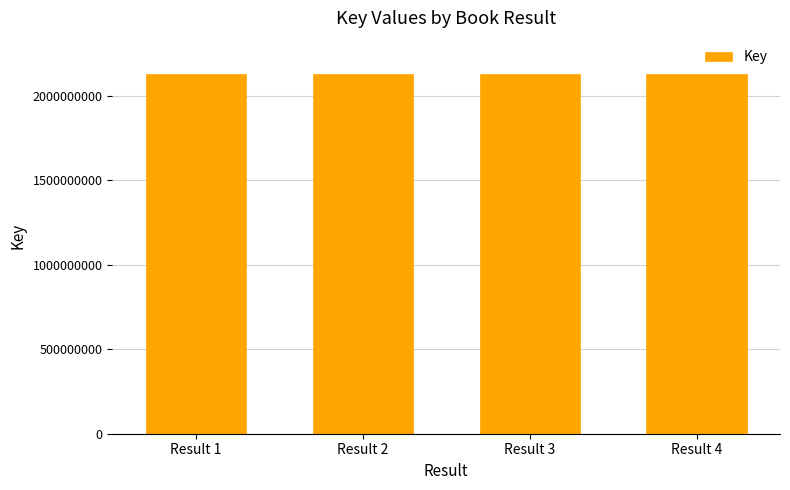

How many values are below 2130400712?

2